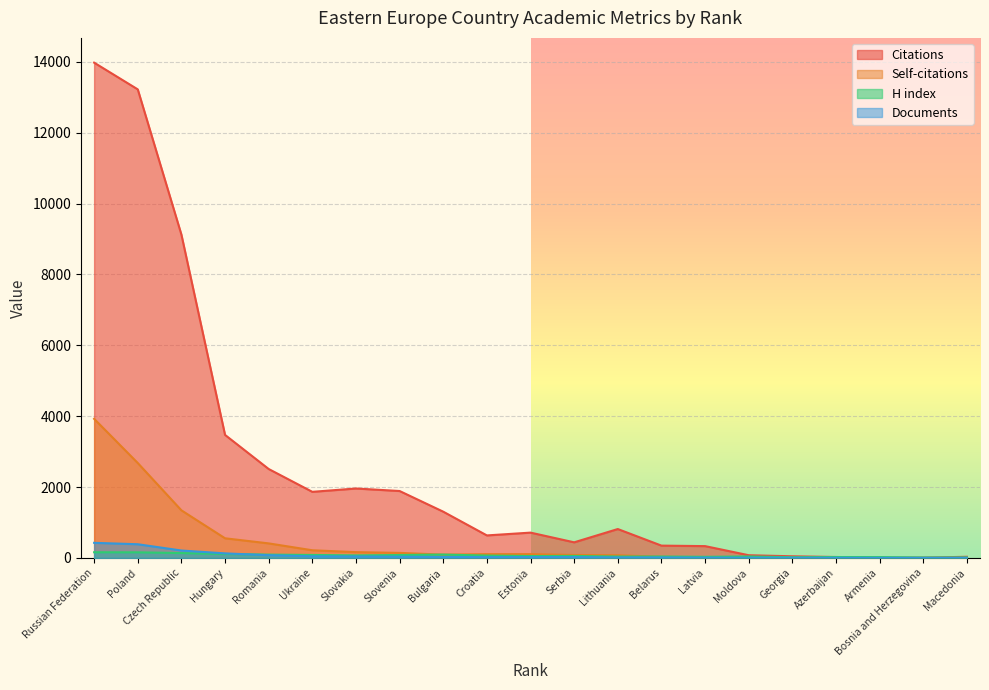

The H index series shows 20 at Georgia. True or false?

True